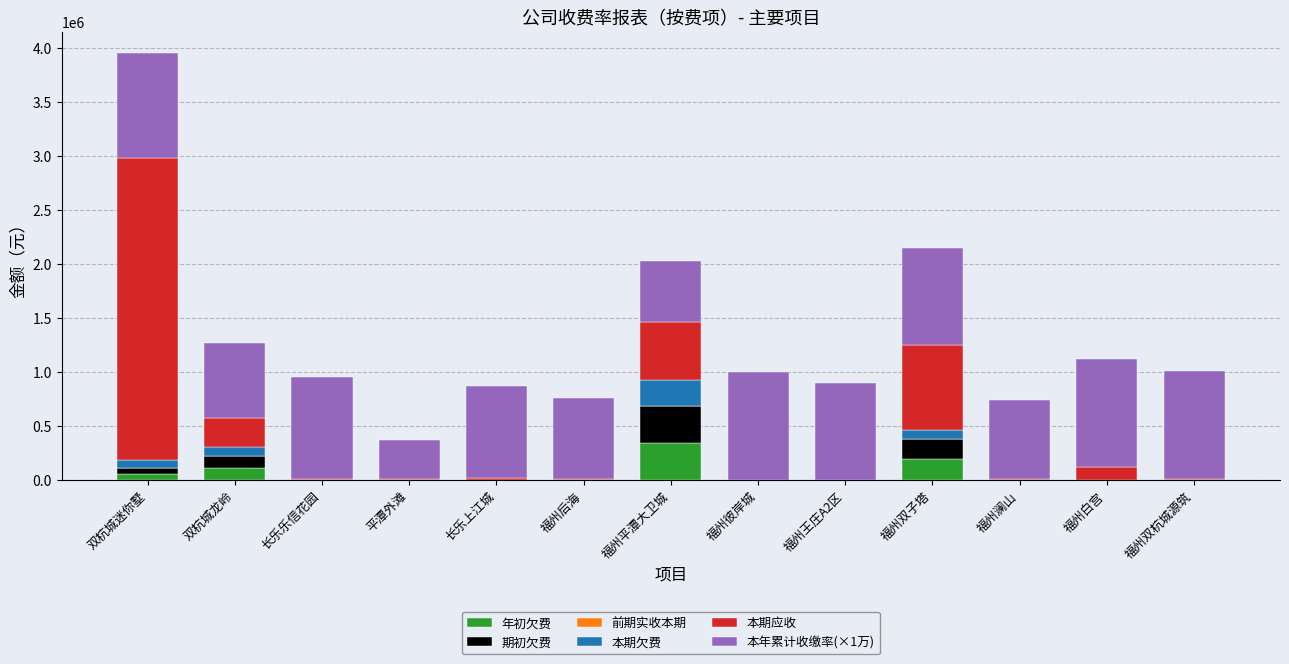

What is the sum of all 年初欠费 values?

705799.2